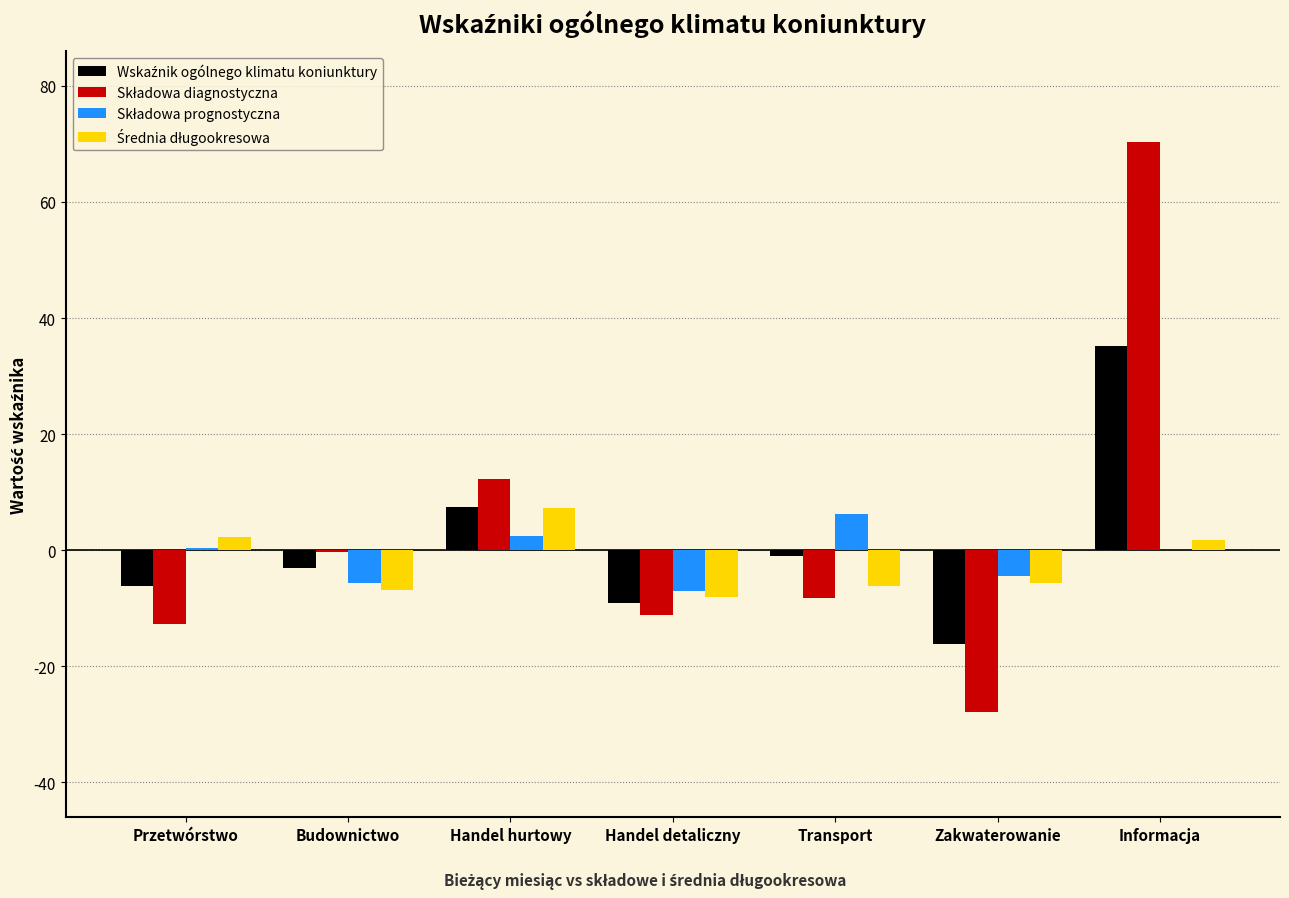

What is the total value across all series at Zakwaterowanie?

-54.2